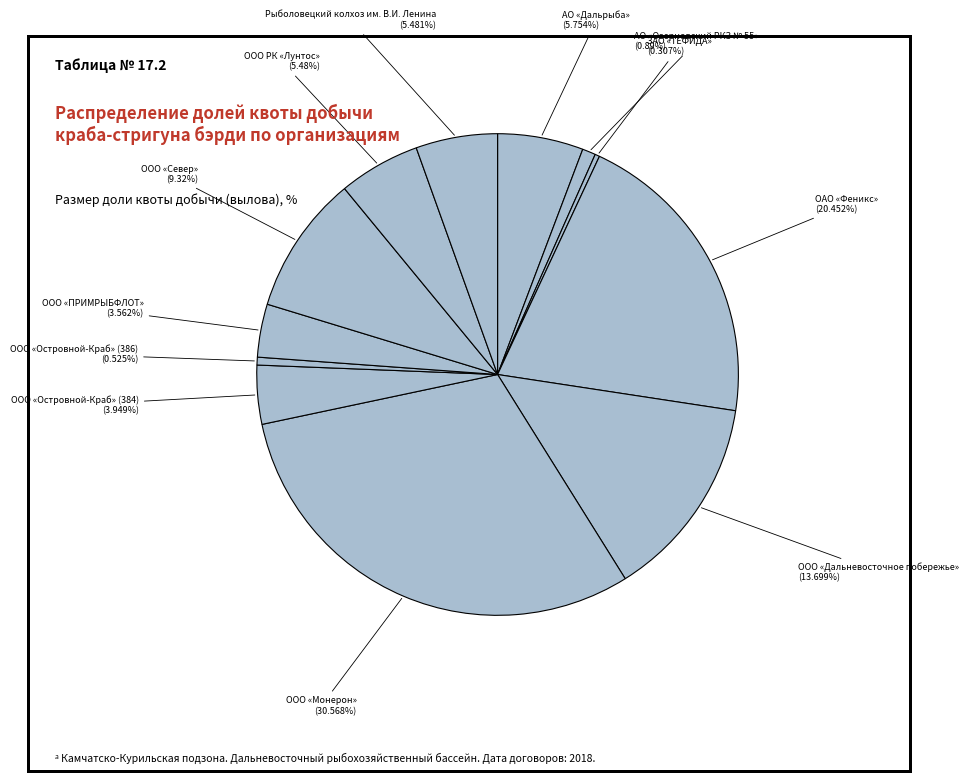

Count the number of slices in the pie.

12